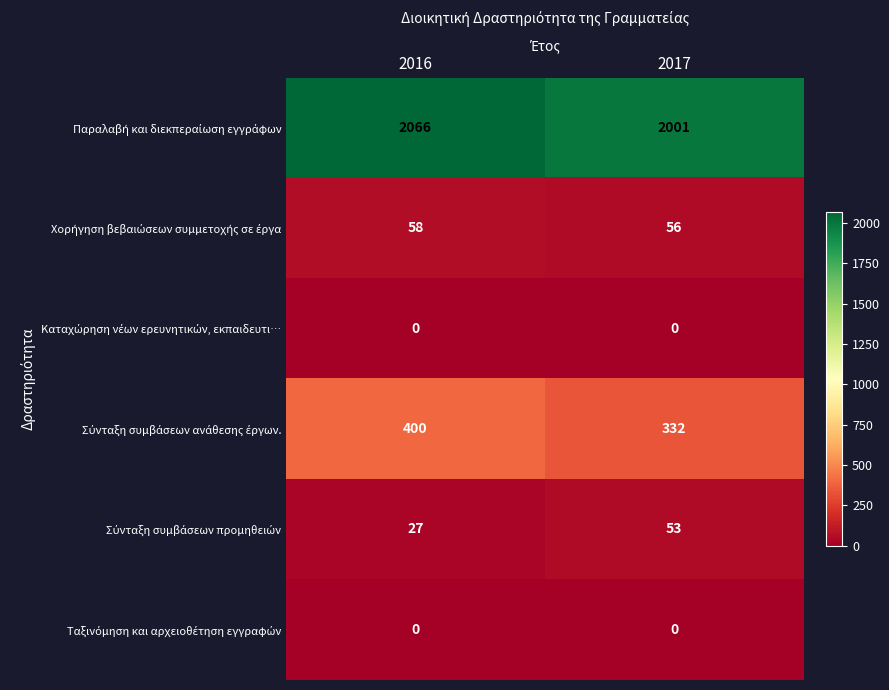

What is the difference between the highest and lowest values at 2016?

2066